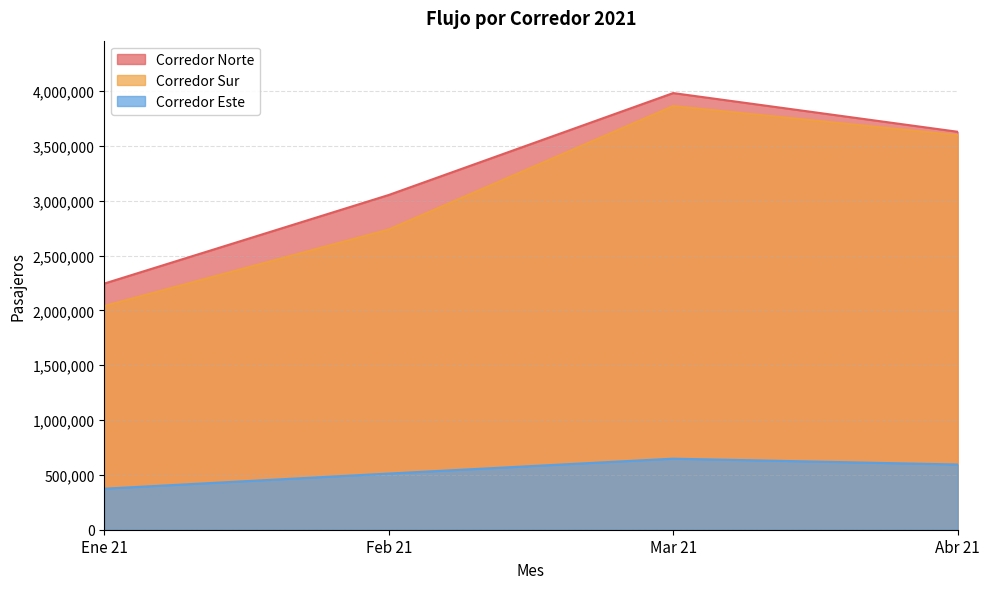

The Corredor Norte series shows 2245363 at Ene 21. True or false?

True